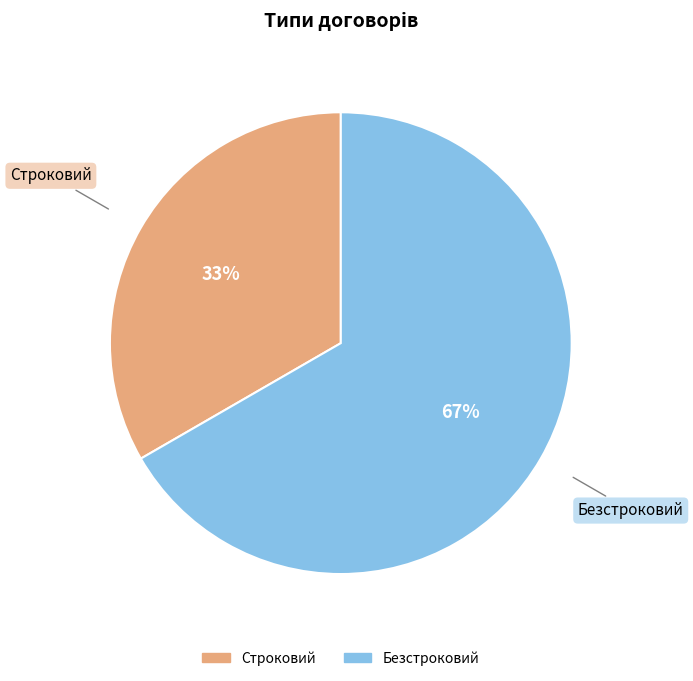

Does any single category account for the majority?

Yes